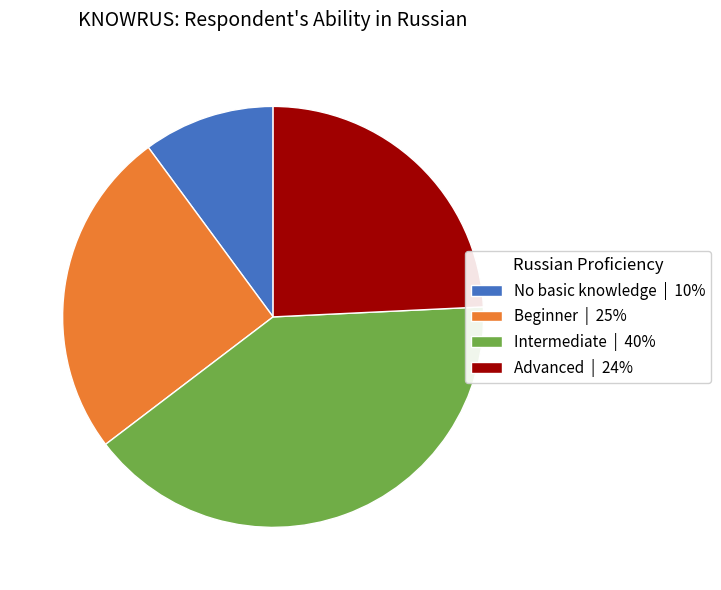

Is it true that Intermediate | 40% is 55% of the pie?

False